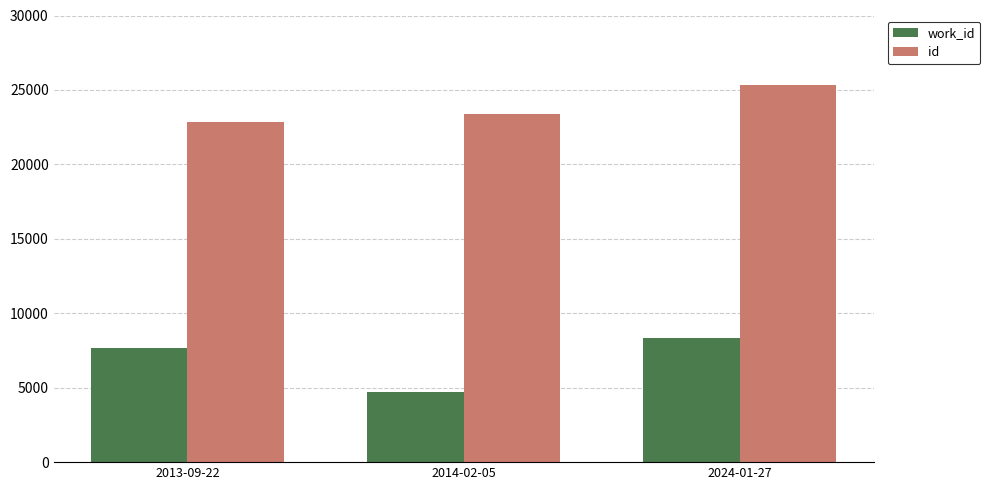

Which series has the largest total across all categories?

id